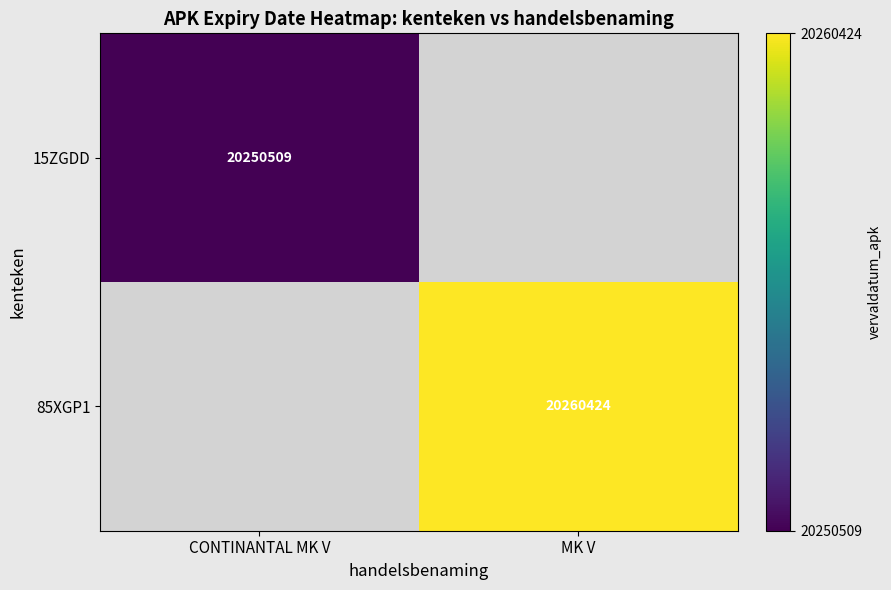

True or false: 85XGP1 has a value of 35774432 at MK V.

False